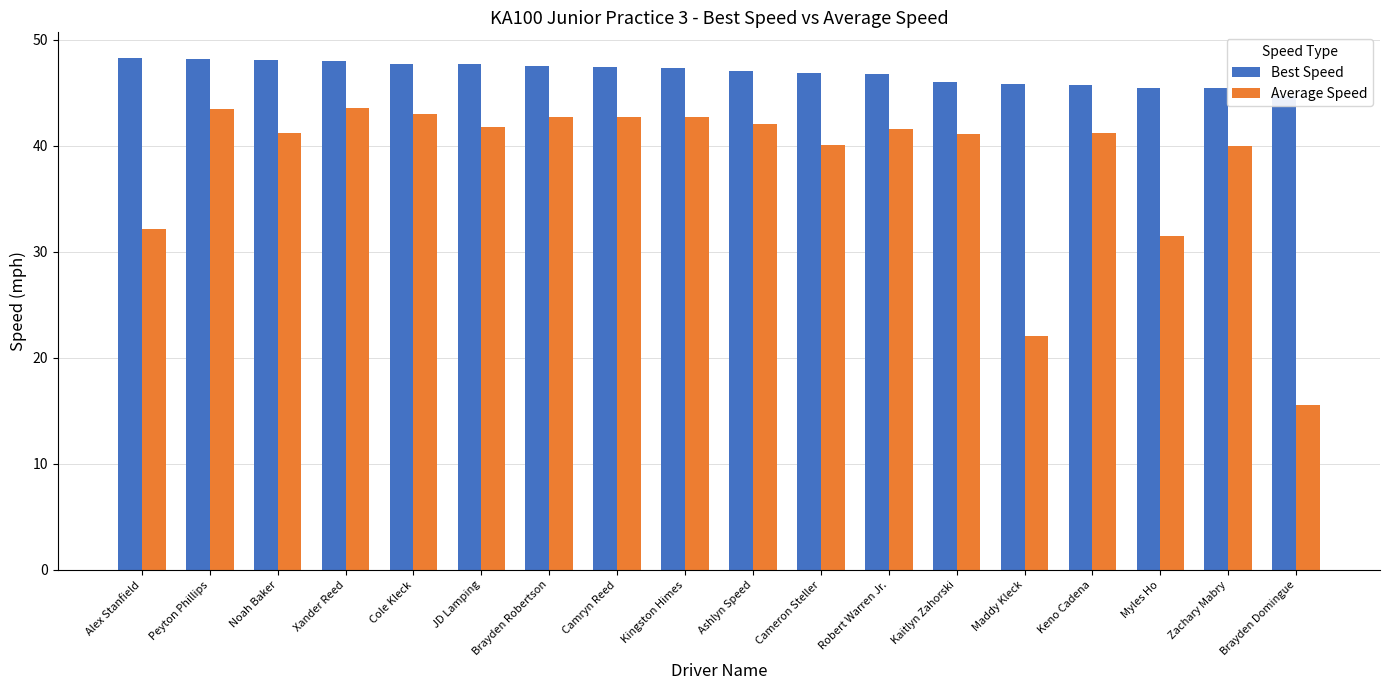

What is the approximate value of Average Speed at Kaitlyn Zahorski?

41.1